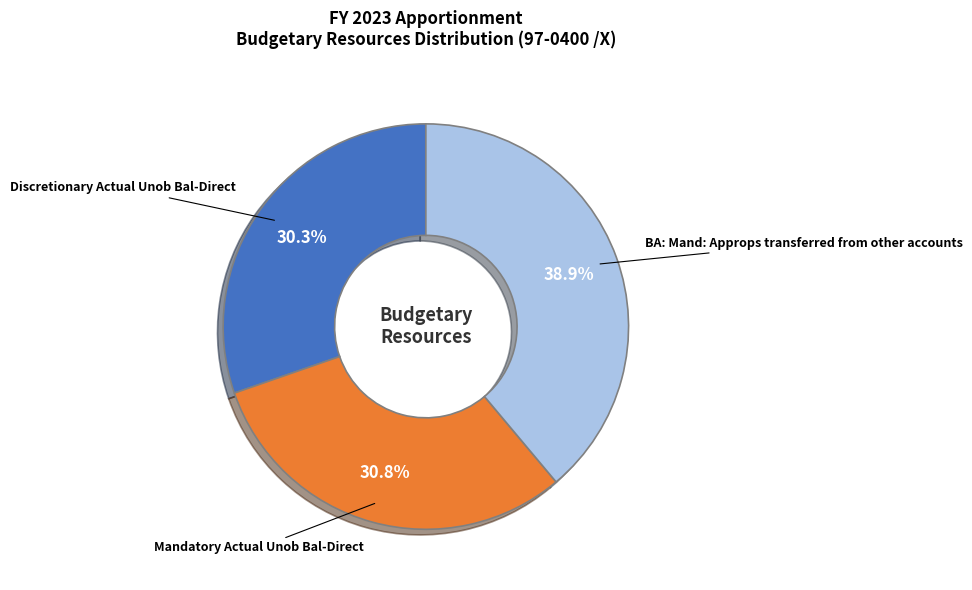

What is the largest slice in the pie chart?

BA: Mand: Approps transferred from other accounts